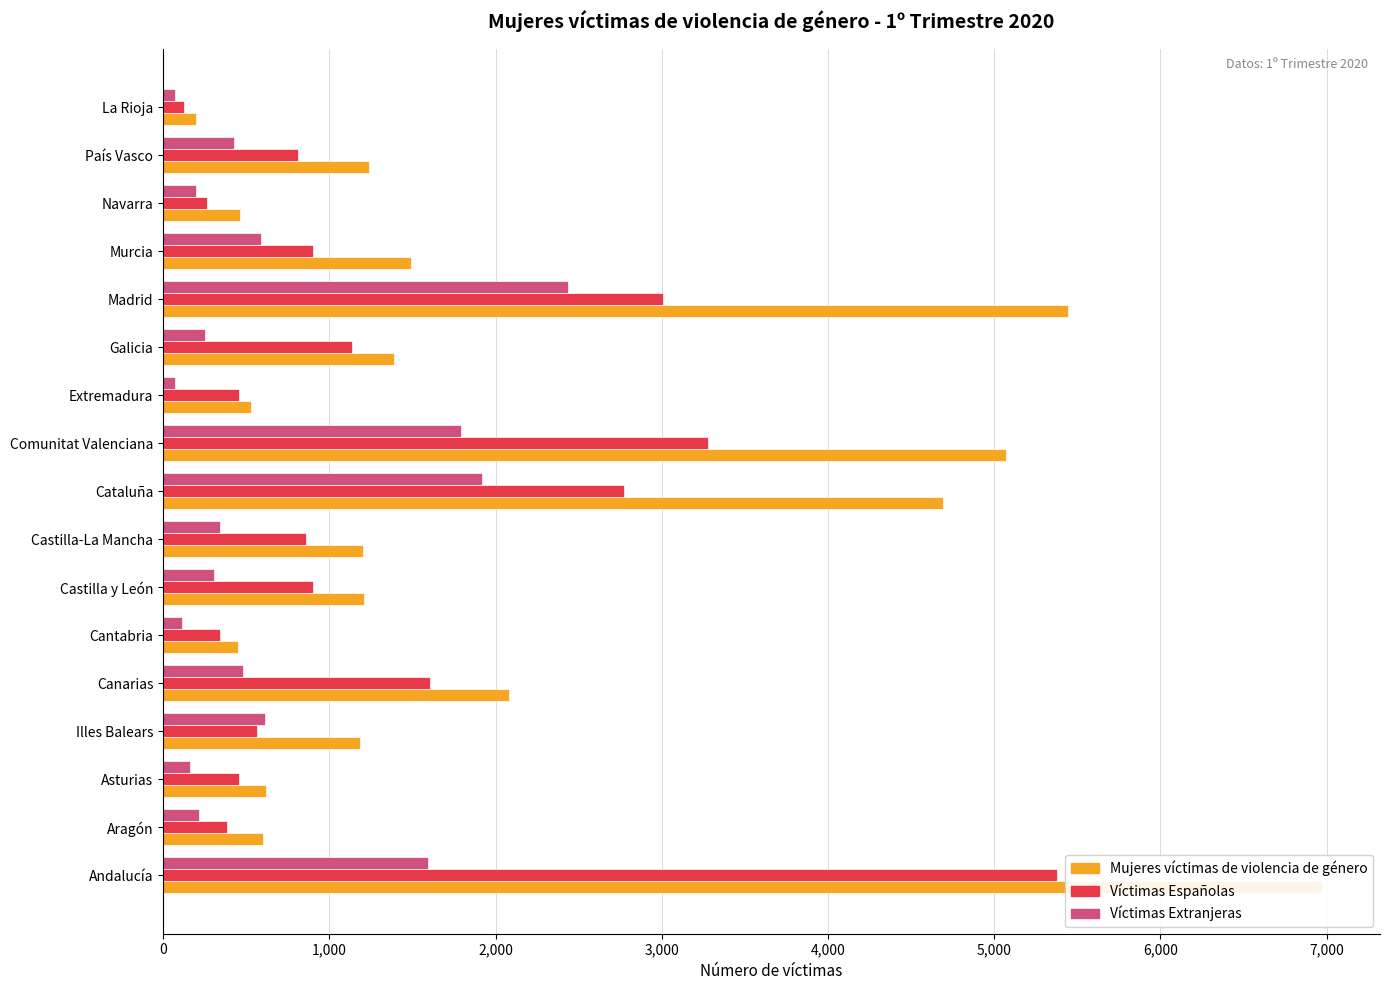

Rank the series by their average value, from highest to lowest.

Mujeres víctimas de violencia de género, Víctimas Españolas, Víctimas Extranjeras